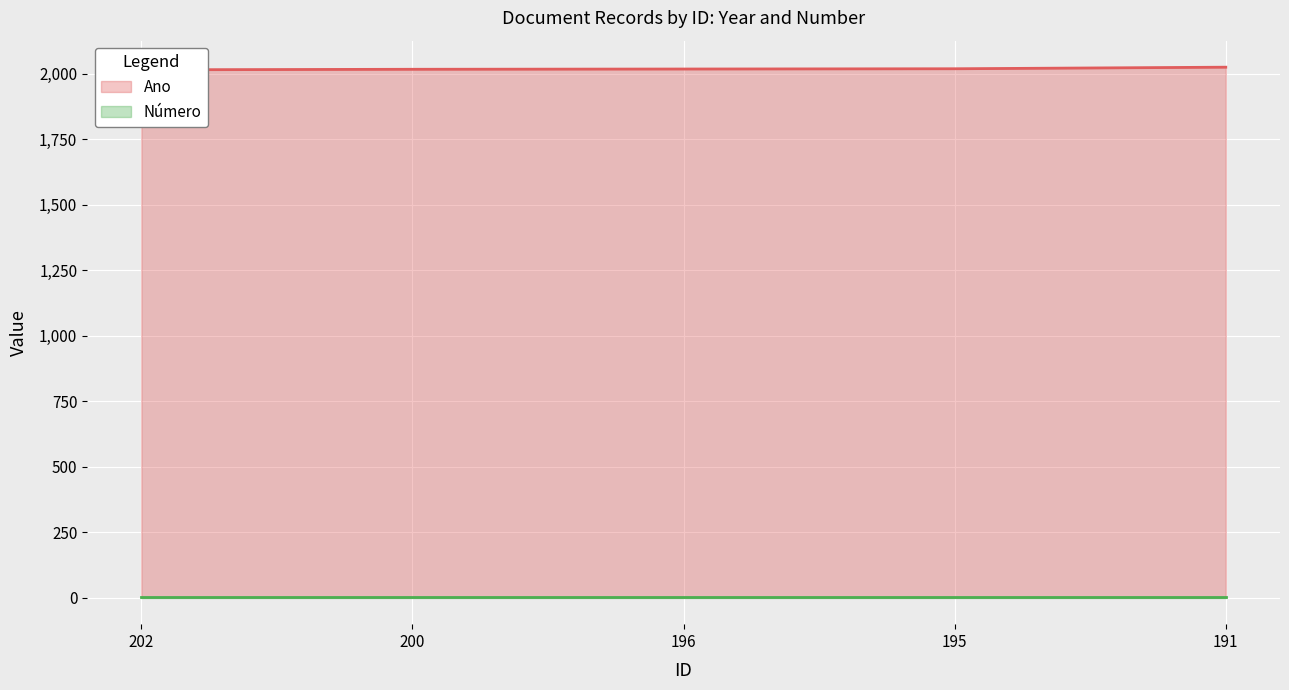

How many values are below 2018?

2